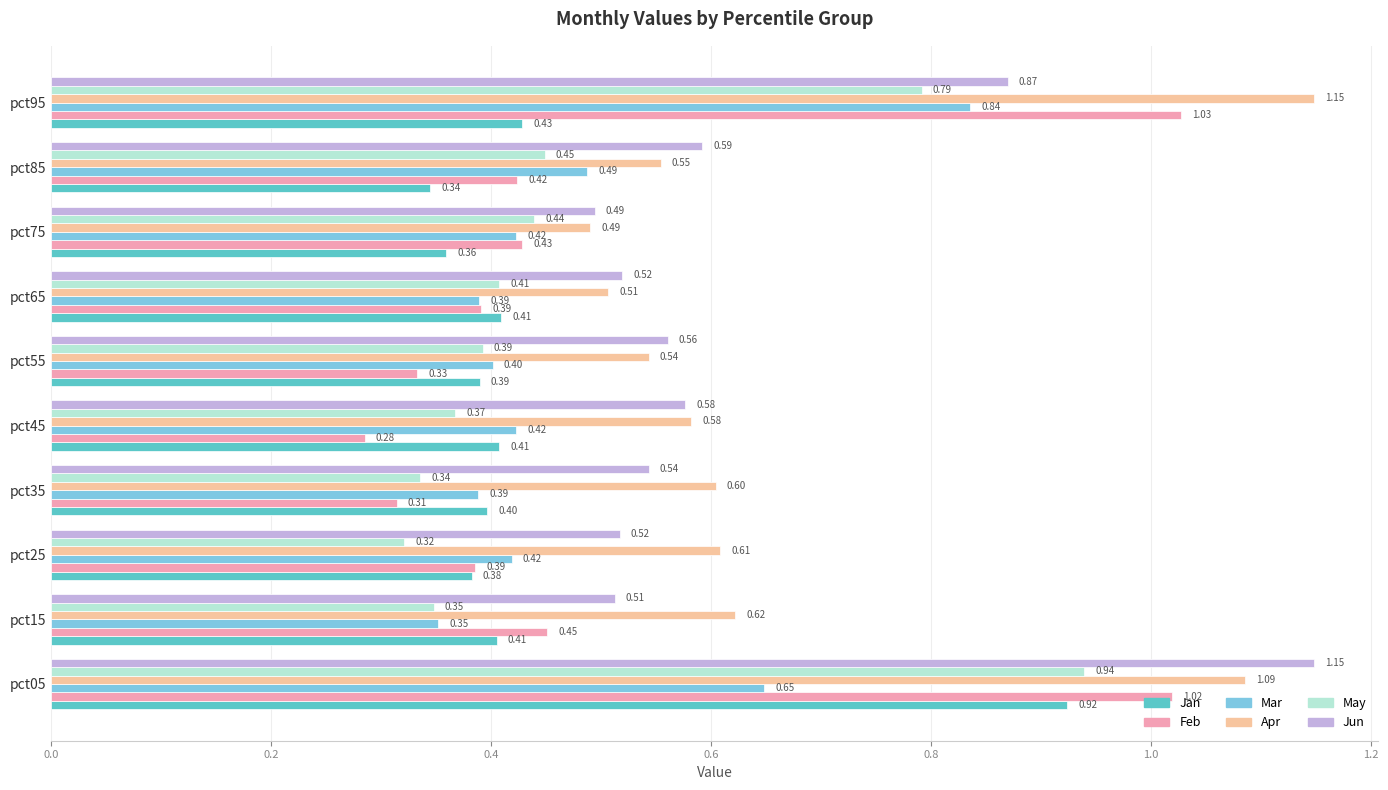

What is the difference between the maximum and minimum values in the Jun series?

0.7